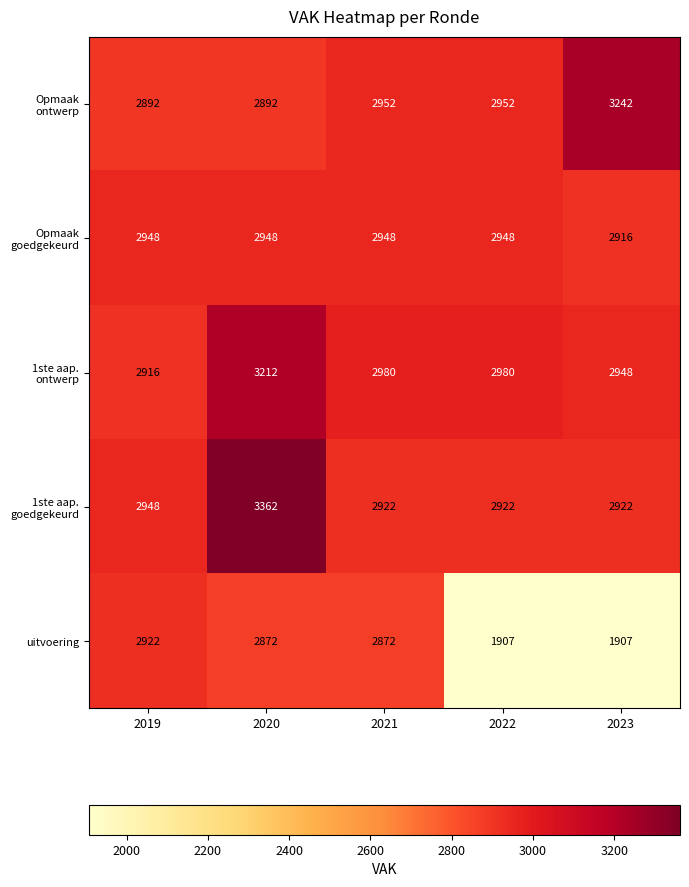

What value does the uitvoering series have at 2023?

1907